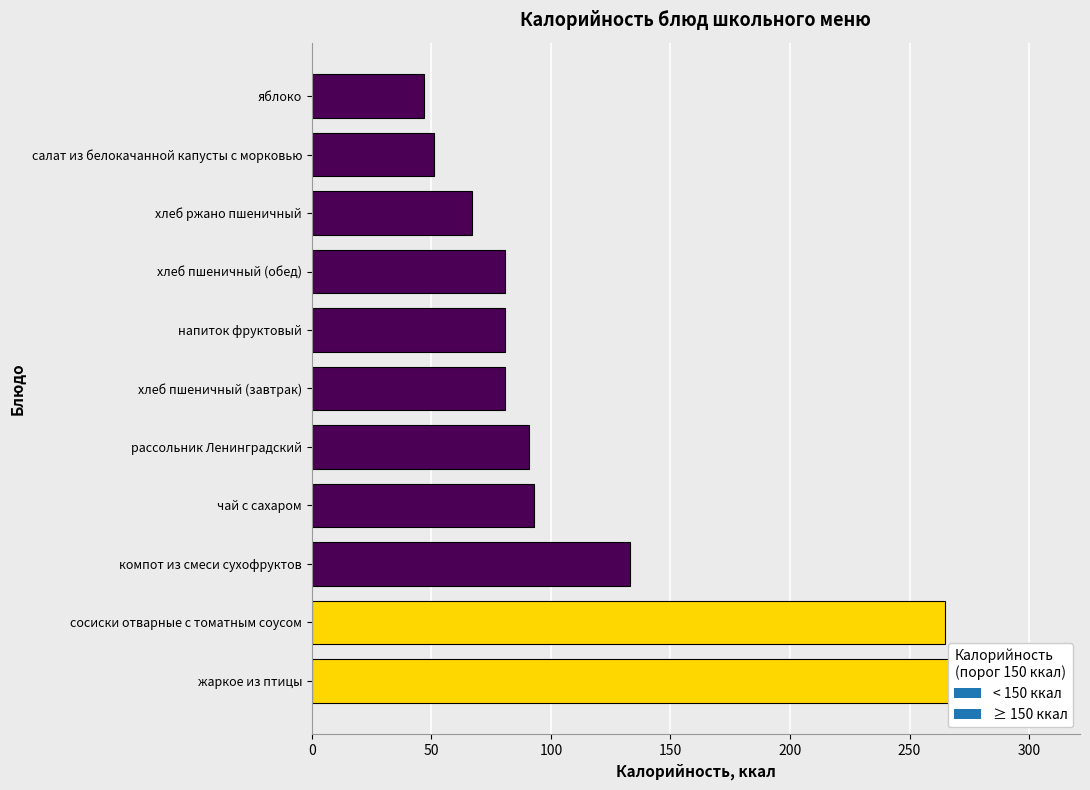

List the labels in order of value, smallest first.

яблоко, салат из белокачанной капусты с морковью, хлеб ржано пшеничный, хлеб пшеничный (завтрак), напиток фруктовый, хлеб пшеничный (обед), рассольник Ленинградский, чай с сахаром, компот из смеси сухофруктов, сосиски отварные с томатным соусом, жаркое из птицы